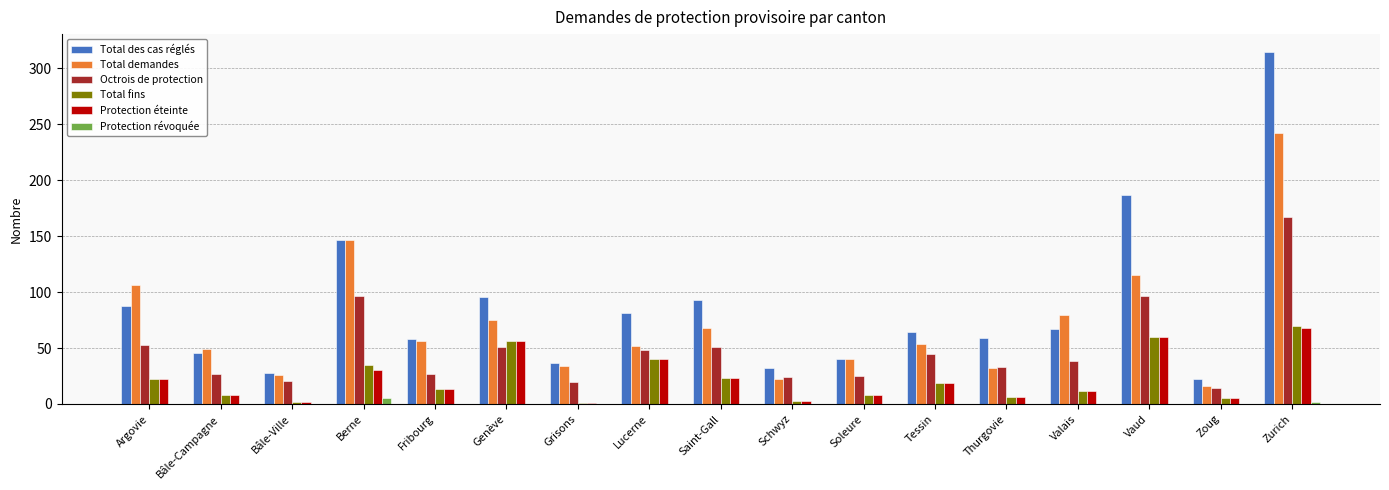

What are all the series names shown in the legend?

Total des cas réglés, Total demandes, Octrois de protection, Total fins, Protection éteinte, Protection révoquée